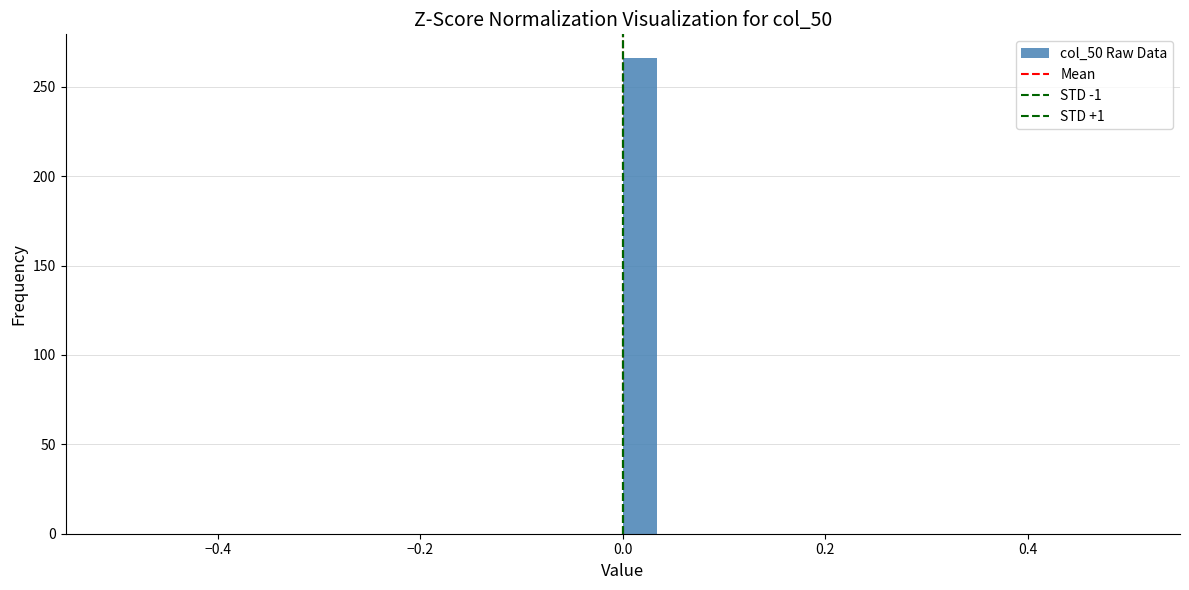

Read against the x-axis, roughly where is the centre of the tallest bar?

0.02